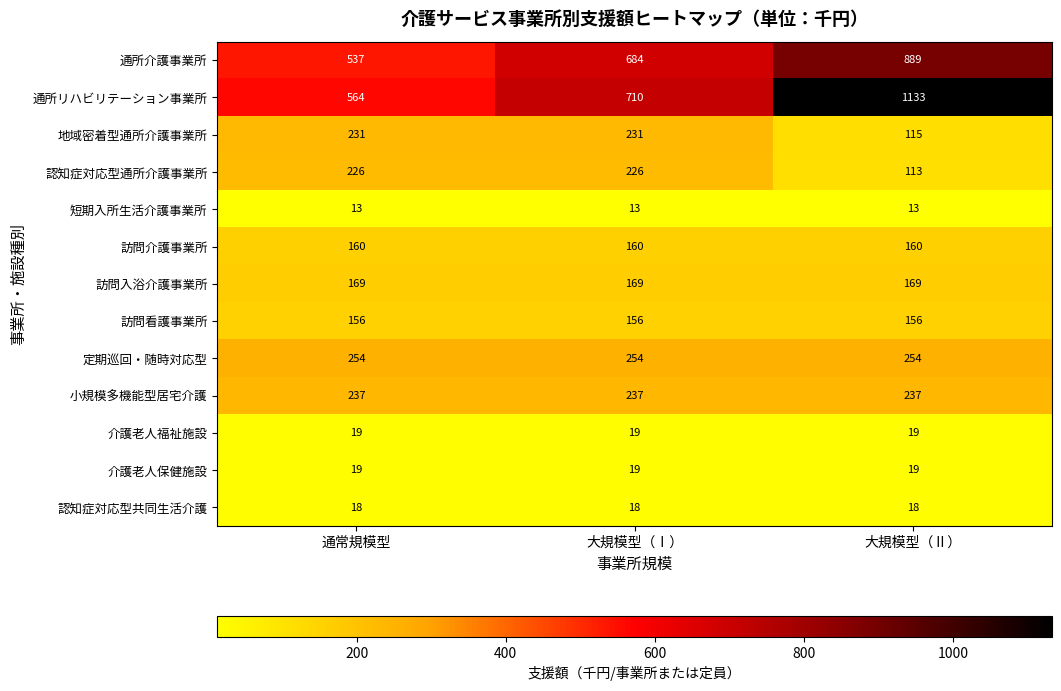

The 訪問入浴介護事業所 series shows 169 at 大規模型（Ⅱ）. True or false?

True